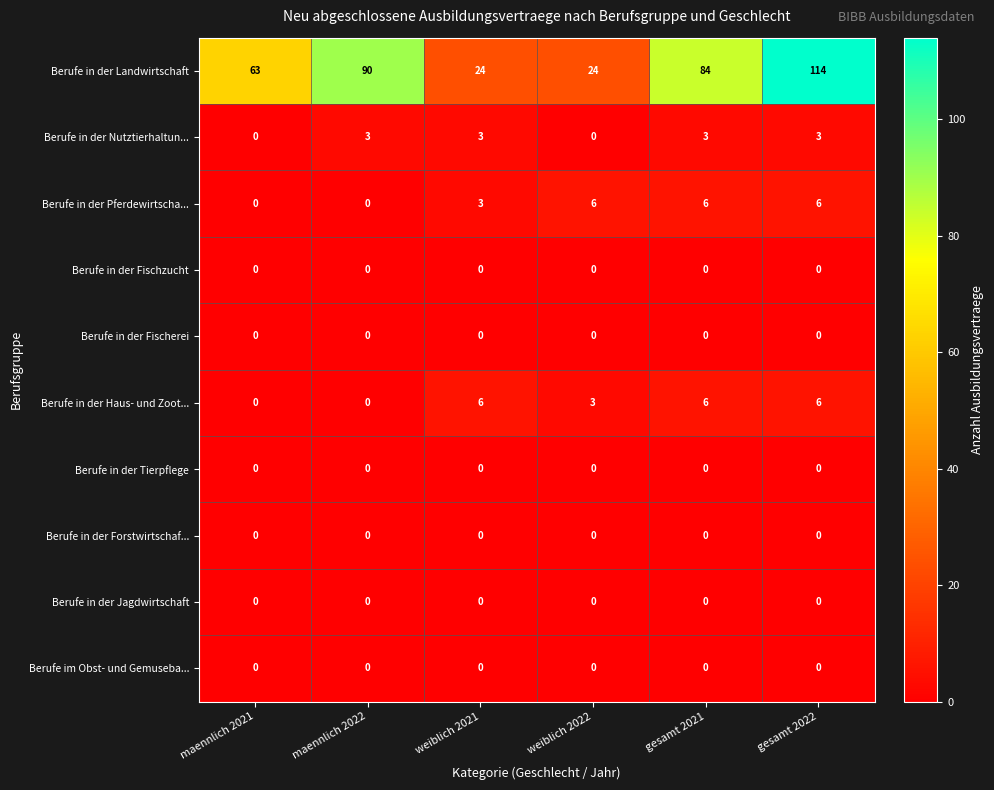

How many series are shown in this chart?

10